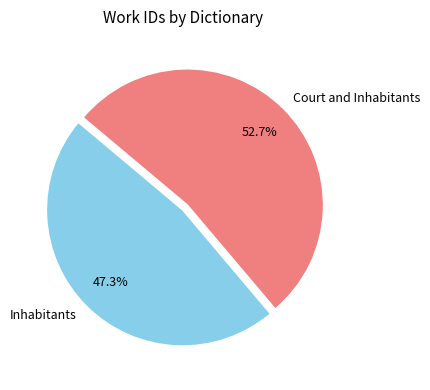

Which category has the biggest portion of the pie?

Court and Inhabitants